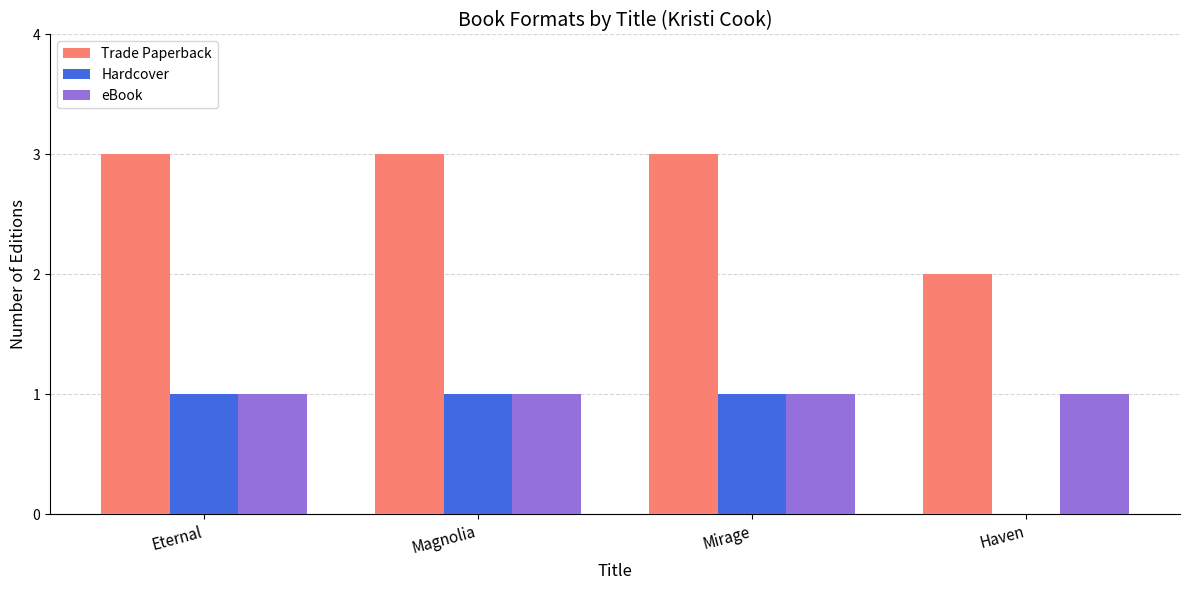

The Hardcover series shows 2 at Mirage. True or false?

False